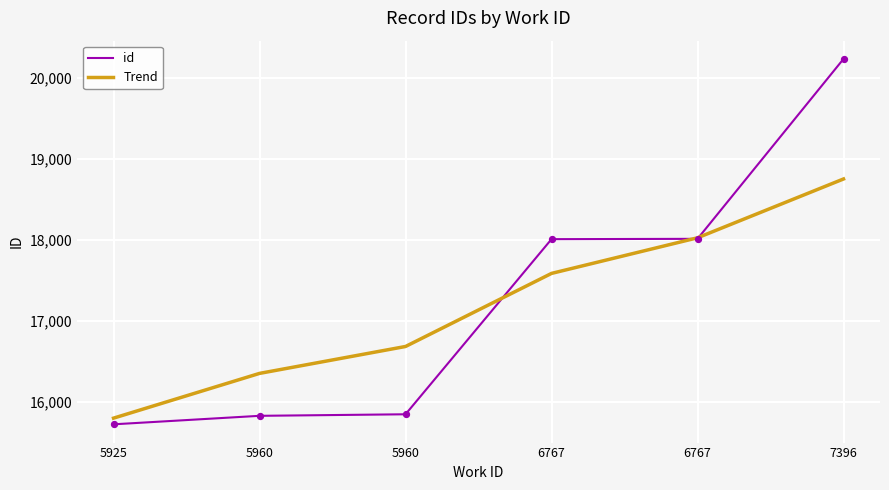

What are all the series names shown in the legend?

id, Trend